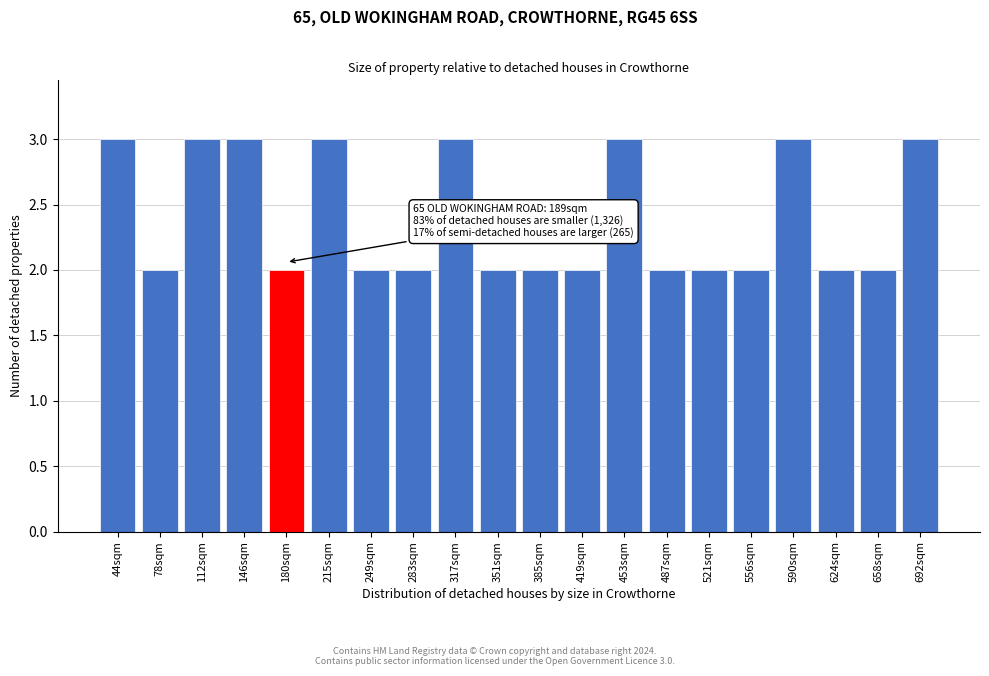

Reading right to left, list all the values displayed in this chart.

3	2	2	3	2	2	2	3	2	2	2	3	2	2	3	2	3	3	2	3